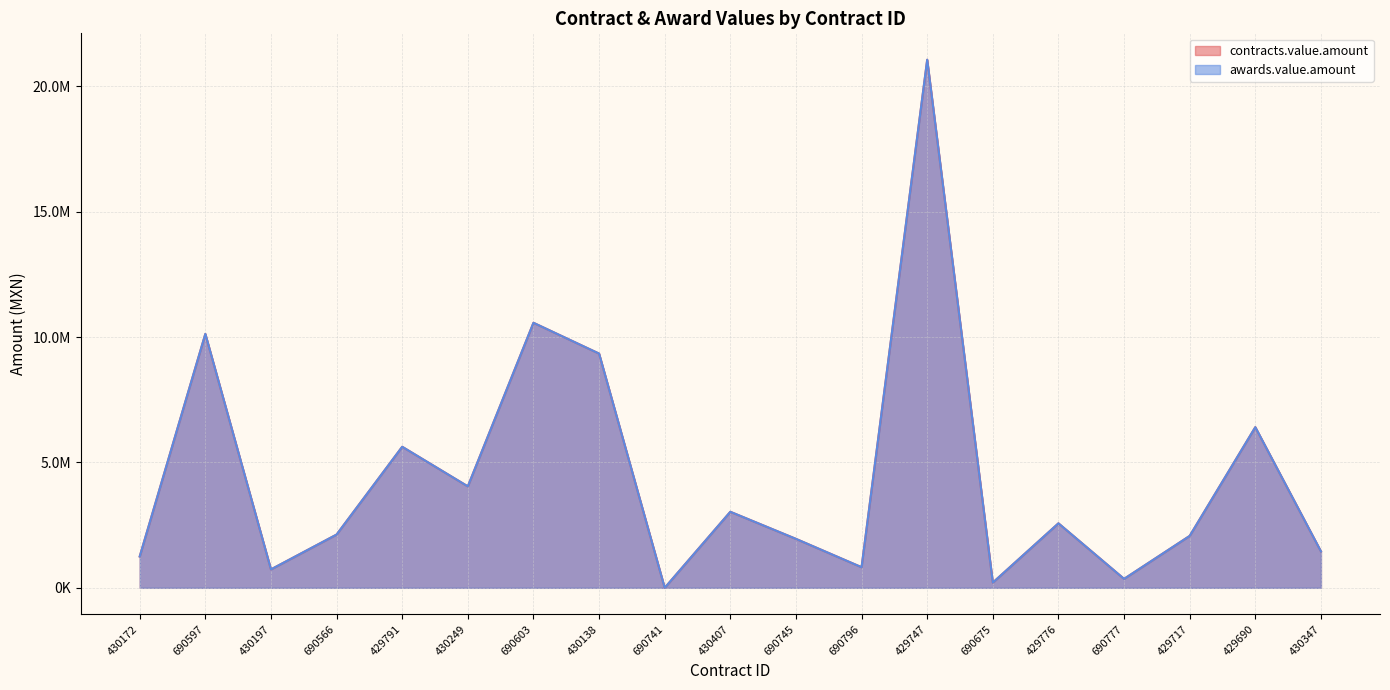

At which category is the sum across all series the highest?

429747